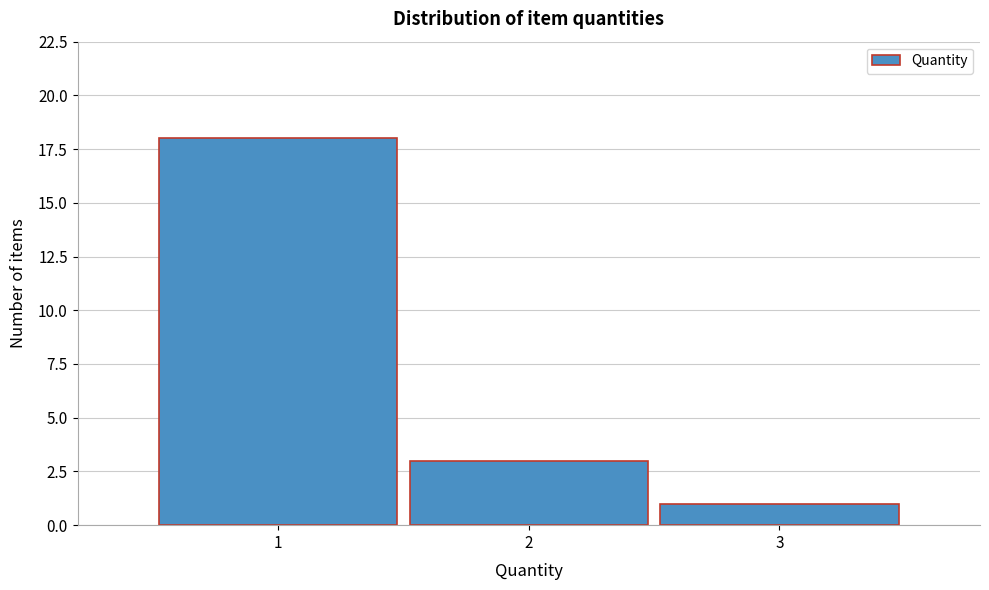

Reading left to right, transcribe this chart: for each bar, give the range it covers on the x-axis and its height. The values are not printed on the chart, so give them approximately, as read against the axis.

0.5 to 1.5: 18
1.5 to 2.5: 3
2.5 to 3.5: 1